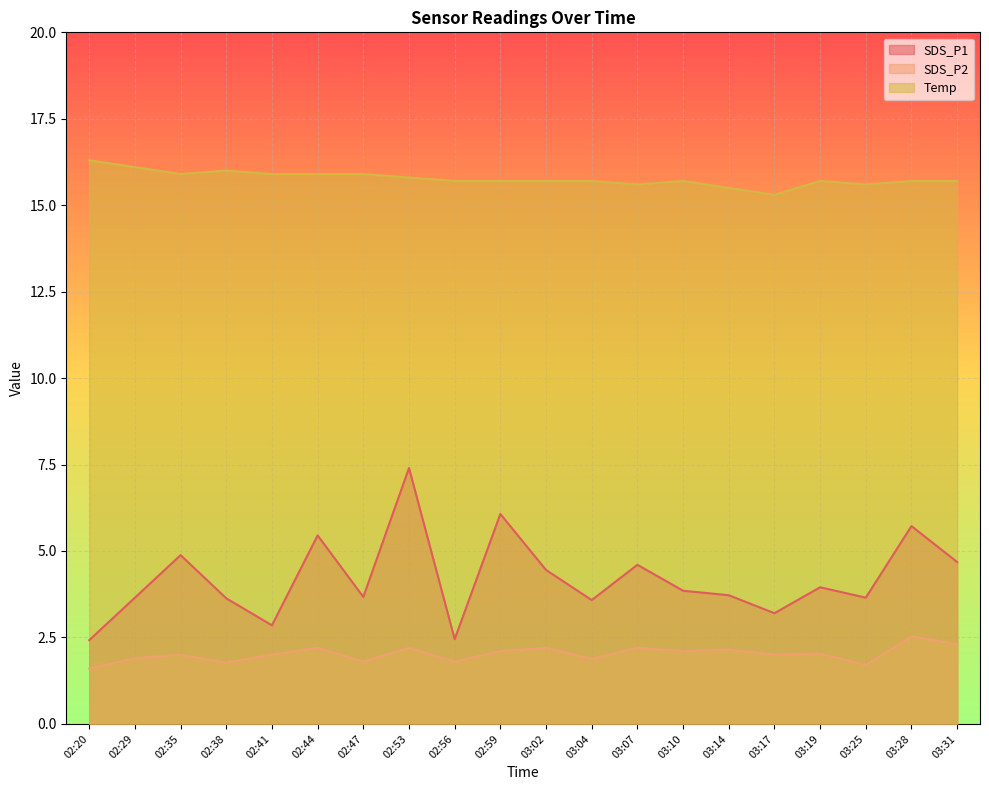

What is the sum of all SDS_P2 values?

40.5